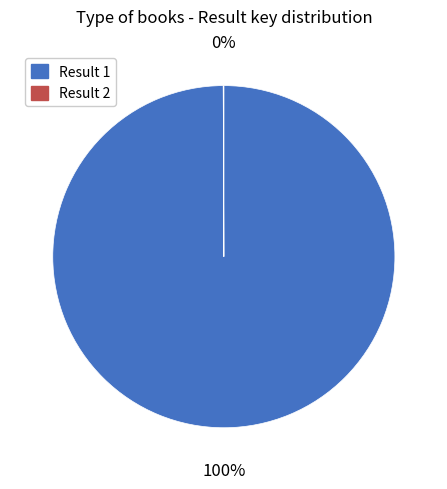

To the nearest percent, what is the difference between the largest and smallest slice percentages?

100%